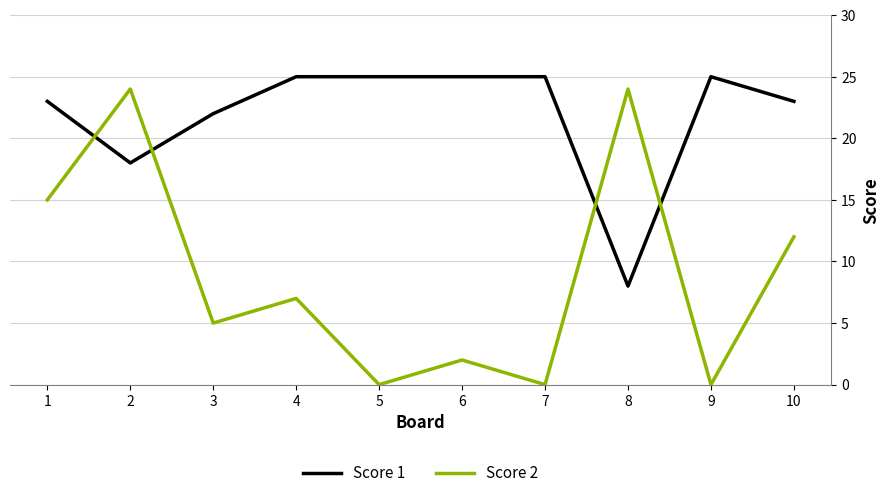

Is the value of Score 2 at 6 greater than the value of Score 1 at 3?

No